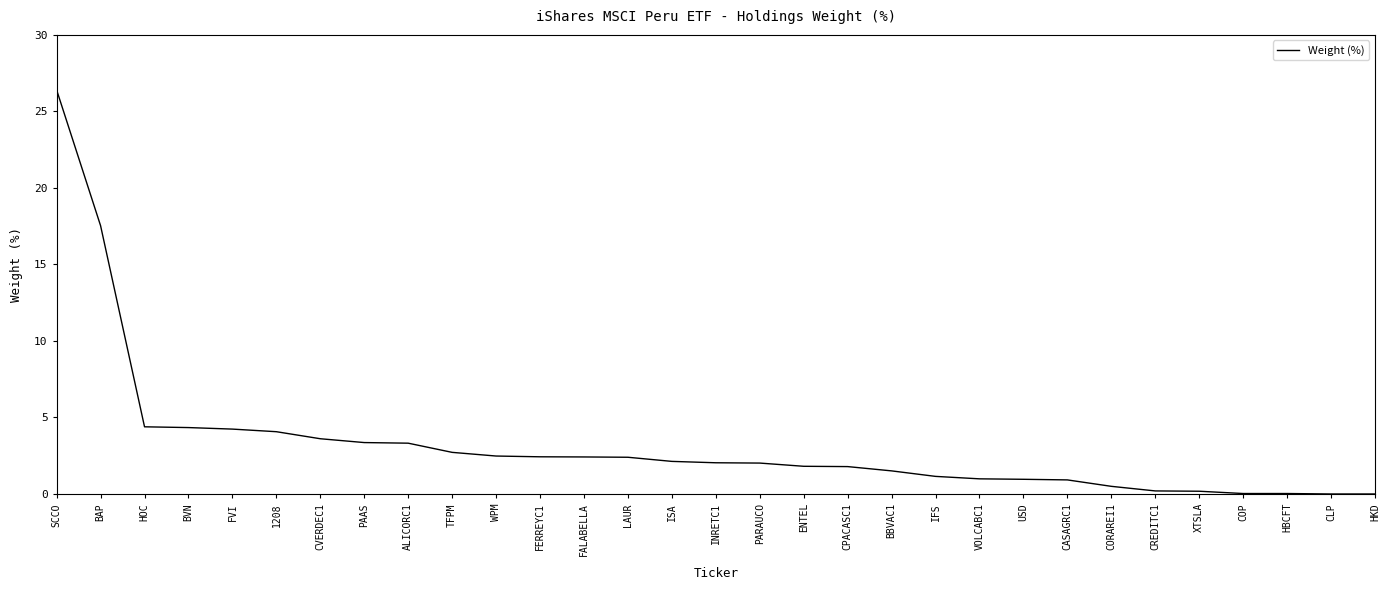

What position from the right is ENTEL?

14